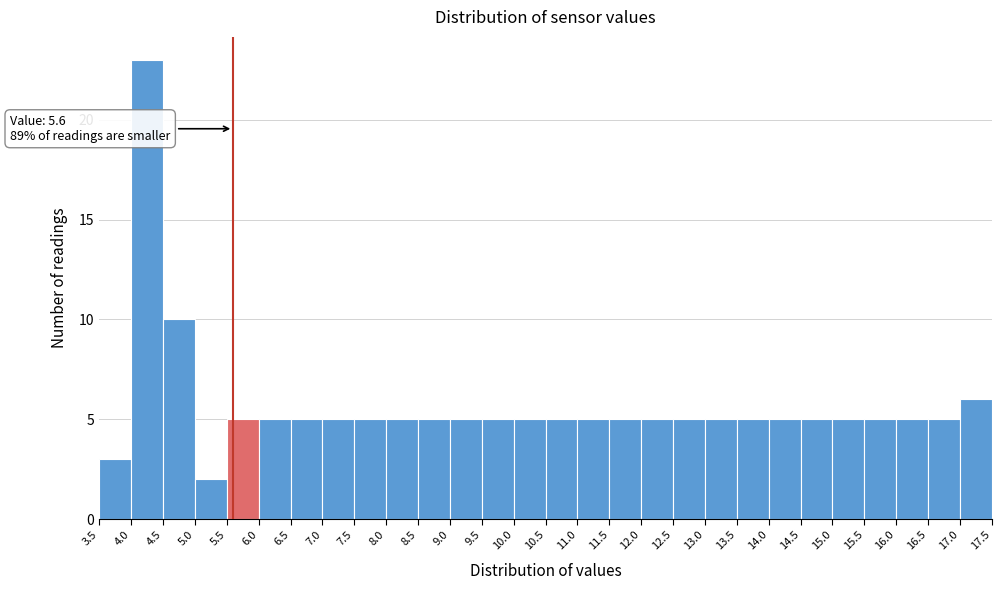

Which range on the x-axis has the tallest bar?

4.0 to 4.5